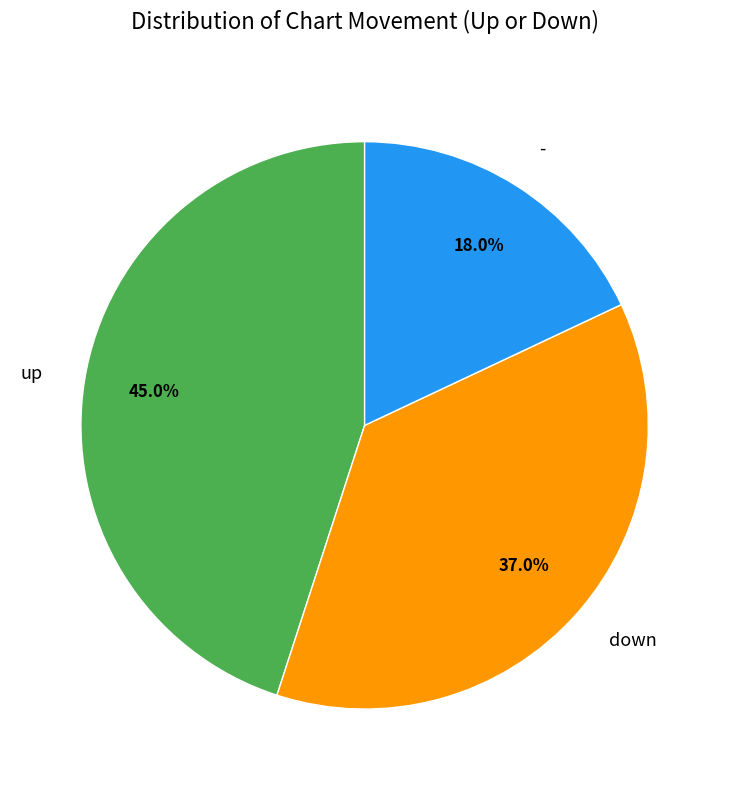

What percentage is NOT represented by -?

82.0%